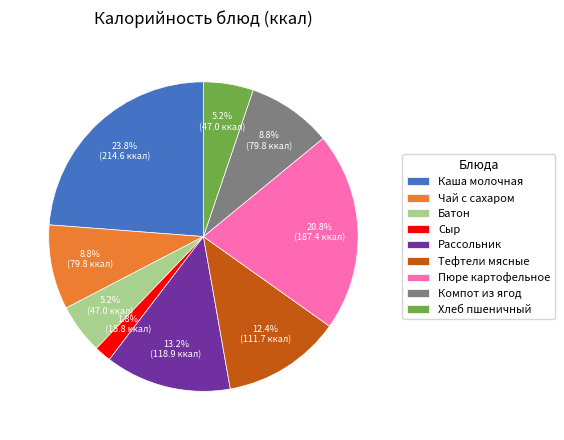

What is the smallest slice in the pie chart?

Сыр